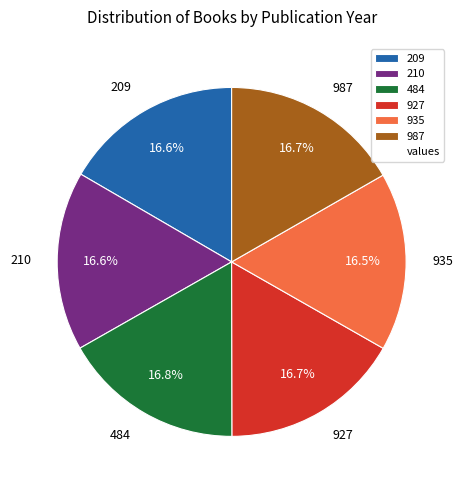

To the nearest percent, what is the combined percentage of 935 and 210?

33%